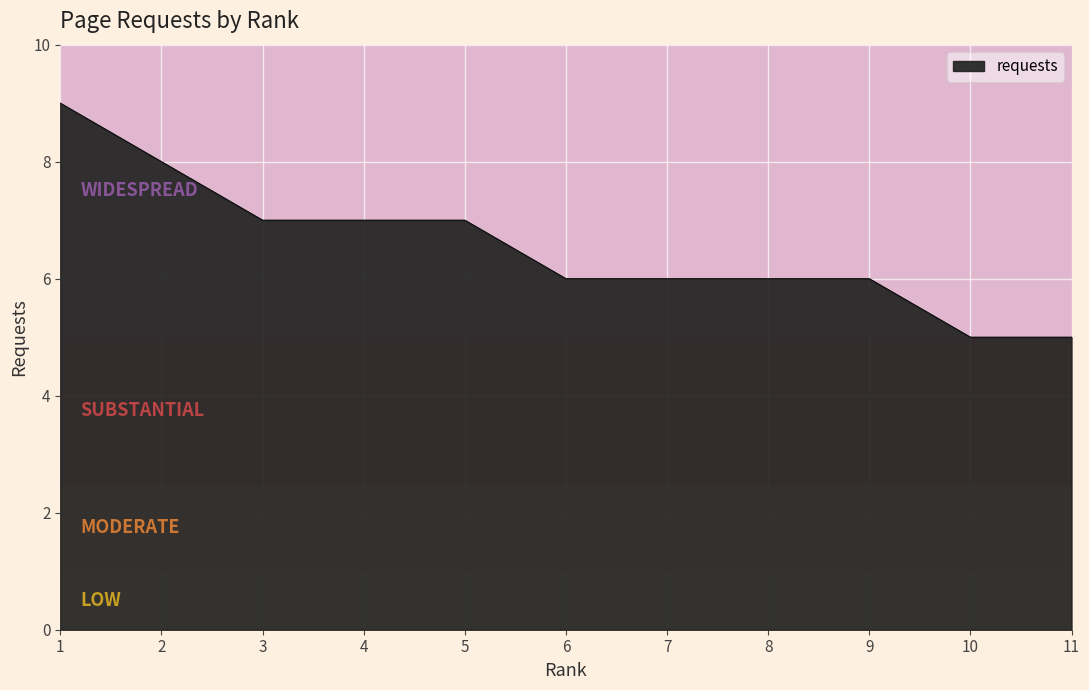

Approximately how many times larger is the value at 5 compared to 10?

1.4